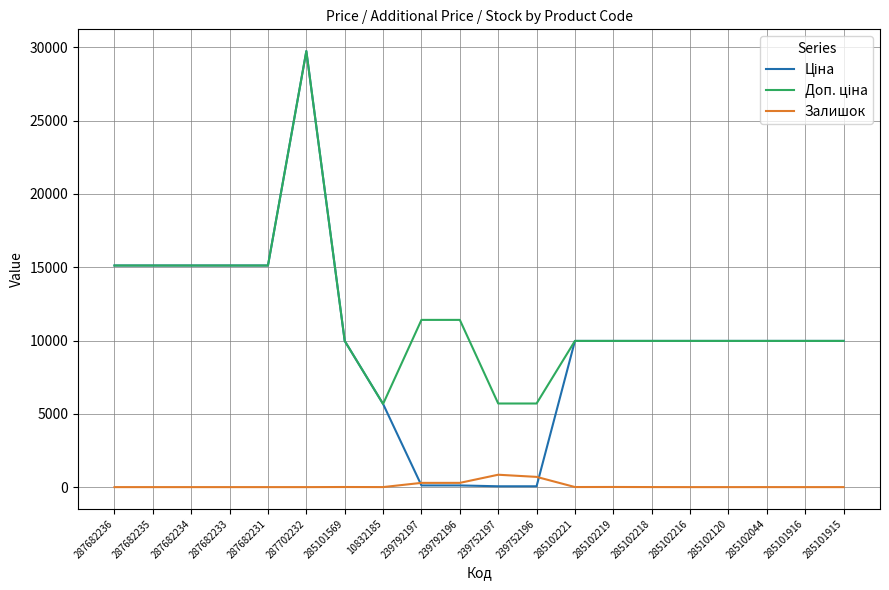

Which label corresponds to the largest value in the chart?

287702232